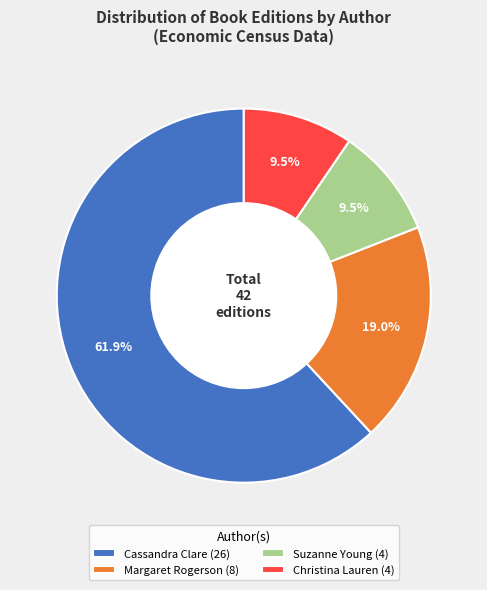

Between Margaret Rogerson (8) and Christina Lauren (4), which is larger?

Margaret Rogerson (8)